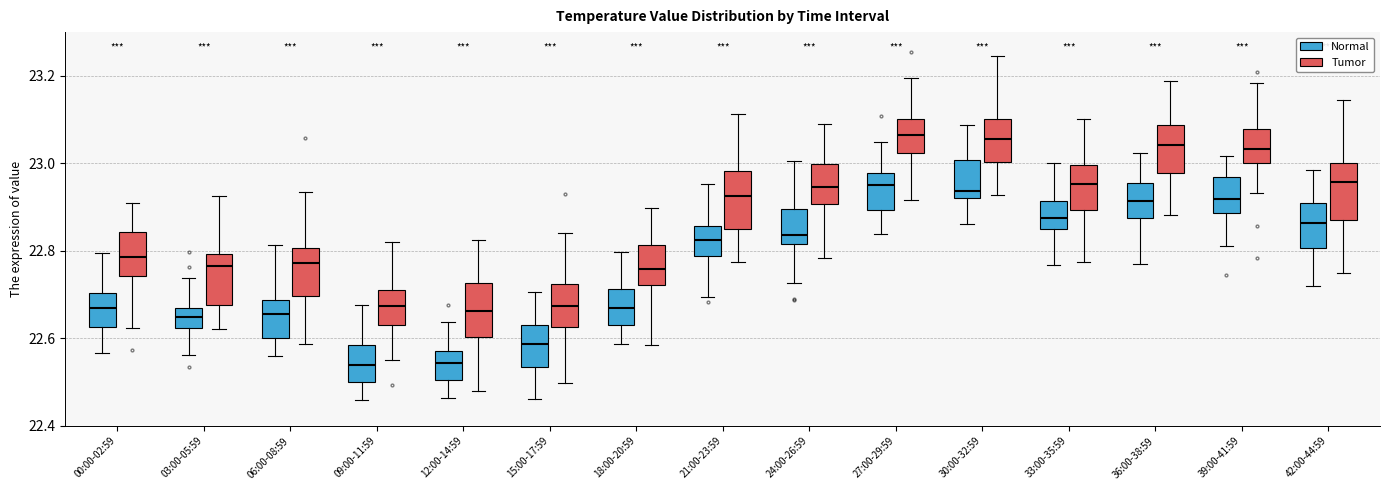

Reading left to right, read every box against the y-axis: the position of its median line, the range the box covers, and the ends of its whiskers. The values are not printed on the chart, so give them approximately, as read against the axis.

00:00-02:59 (Normal): median 22.66, box 22.62 to 22.70, whiskers 22.56 to 22.80
00:00-02:59 (Tumor): median 22.78, box 22.74 to 22.84, whiskers 22.62 to 22.90
03:00-05:59 (Normal): median 22.64, box 22.62 to 22.68, whiskers 22.56 to 22.74
03:00-05:59 (Tumor): median 22.76, box 22.68 to 22.80, whiskers 22.62 to 22.92
06:00-08:59 (Normal): median 22.66, box 22.60 to 22.68, whiskers 22.56 to 22.82
06:00-08:59 (Tumor): median 22.78, box 22.70 to 22.80, whiskers 22.58 to 22.94
09:00-11:59 (Normal): median 22.54, box 22.50 to 22.58, whiskers 22.46 to 22.68
09:00-11:59 (Tumor): median 22.68, box 22.64 to 22.72, whiskers 22.56 to 22.82
12:00-14:59 (Normal): median 22.54, box 22.50 to 22.58, whiskers 22.46 to 22.64
12:00-14:59 (Tumor): median 22.66, box 22.60 to 22.72, whiskers 22.48 to 22.82
15:00-17:59 (Normal): median 22.58, box 22.54 to 22.64, whiskers 22.46 to 22.70
15:00-17:59 (Tumor): median 22.68, box 22.62 to 22.72, whiskers 22.50 to 22.84
18:00-20:59 (Normal): median 22.68, box 22.64 to 22.72, whiskers 22.58 to 22.80
18:00-20:59 (Tumor): median 22.76, box 22.72 to 22.82, whiskers 22.58 to 22.90
21:00-23:59 (Normal): median 22.82, box 22.78 to 22.86, whiskers 22.70 to 22.96
21:00-23:59 (Tumor): median 22.92, box 22.86 to 22.98, whiskers 22.78 to 23.12
24:00-26:59 (Normal): median 22.84, box 22.82 to 22.90, whiskers 22.72 to 23.00
24:00-26:59 (Tumor): median 22.94, box 22.90 to 23.00, whiskers 22.78 to 23.10
27:00-29:59 (Normal): median 22.96, box 22.90 to 22.98, whiskers 22.84 to 23.04
27:00-29:59 (Tumor): median 23.06, box 23.02 to 23.10, whiskers 22.92 to 23.20
30:00-32:59 (Normal): median 22.94, box 22.92 to 23.00, whiskers 22.86 to 23.08
30:00-32:59 (Tumor): median 23.06, box 23.00 to 23.10, whiskers 22.92 to 23.24
33:00-35:59 (Normal): median 22.88, box 22.84 to 22.92, whiskers 22.76 to 23.00
33:00-35:59 (Tumor): median 22.96, box 22.90 to 23.00, whiskers 22.78 to 23.10
36:00-38:59 (Normal): median 22.92, box 22.88 to 22.96, whiskers 22.78 to 23.02
36:00-38:59 (Tumor): median 23.04, box 22.98 to 23.08, whiskers 22.88 to 23.18
39:00-41:59 (Normal): median 22.92, box 22.88 to 22.96, whiskers 22.82 to 23.02
39:00-41:59 (Tumor): median 23.04, box 23.00 to 23.08, whiskers 22.94 to 23.18
42:00-44:59 (Normal): median 22.86, box 22.80 to 22.90, whiskers 22.72 to 22.98
42:00-44:59 (Tumor): median 22.96, box 22.88 to 23.00, whiskers 22.76 to 23.14